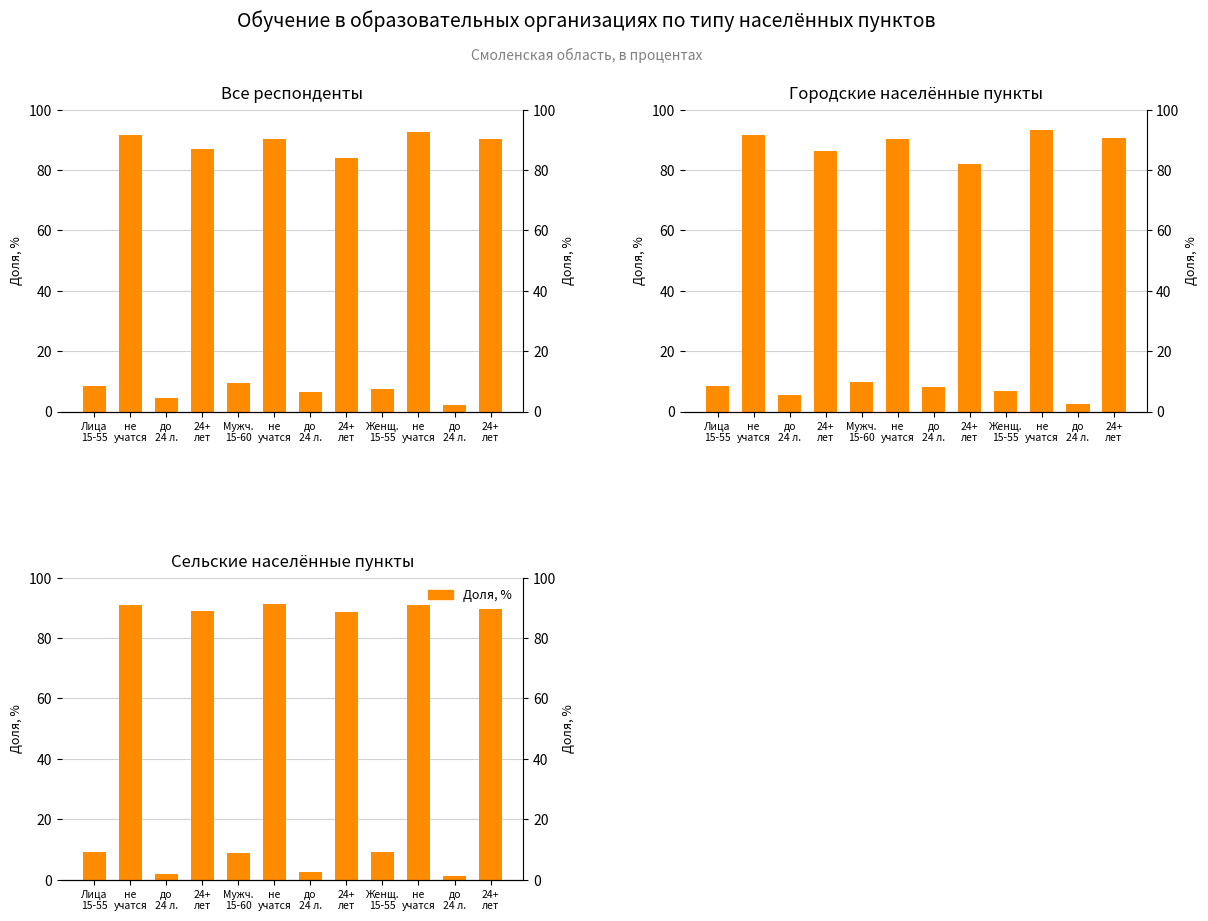

Which series has the largest range (max minus min)?

Городские населённые пункты